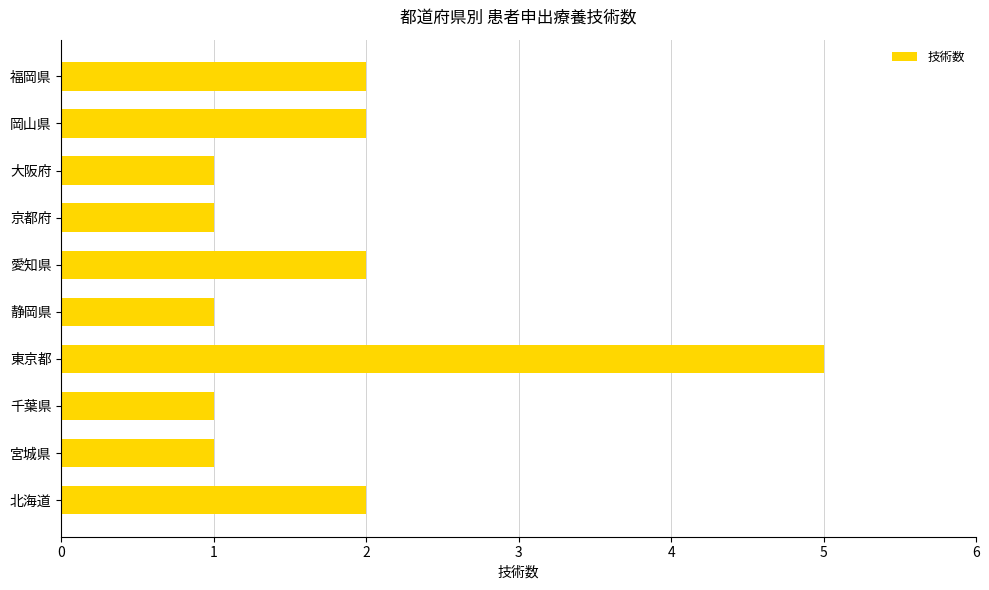

True or false: the data shows 1 at 千葉県.

True